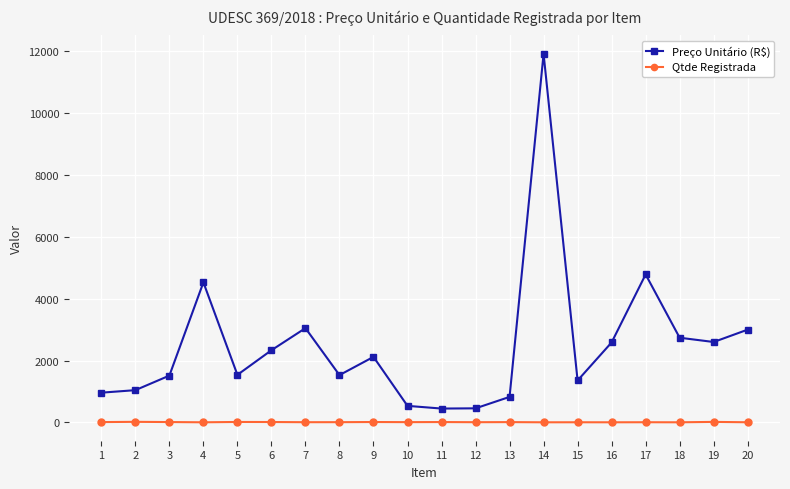

Rank the series by their maximum value, from lowest to highest.

Qtde Registrada, Preço Unitário (R$)